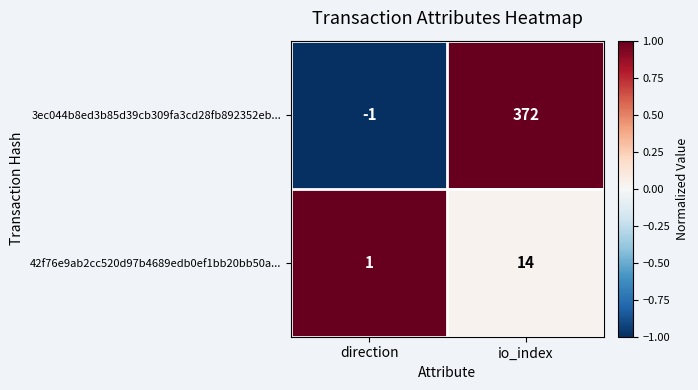

Reading right to left, what are all the values shown in this chart?

3ec044b8ed3b85d39cb309fa3cd28fb892352eb...: 372	-1
42f76e9ab2cc520d97b4689edb0ef1bb20bb50a...: 14	1